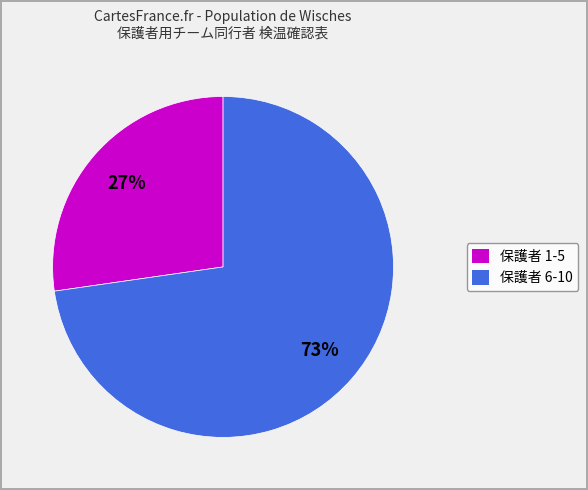

To the nearest percent, what is the average slice percentage?

50%